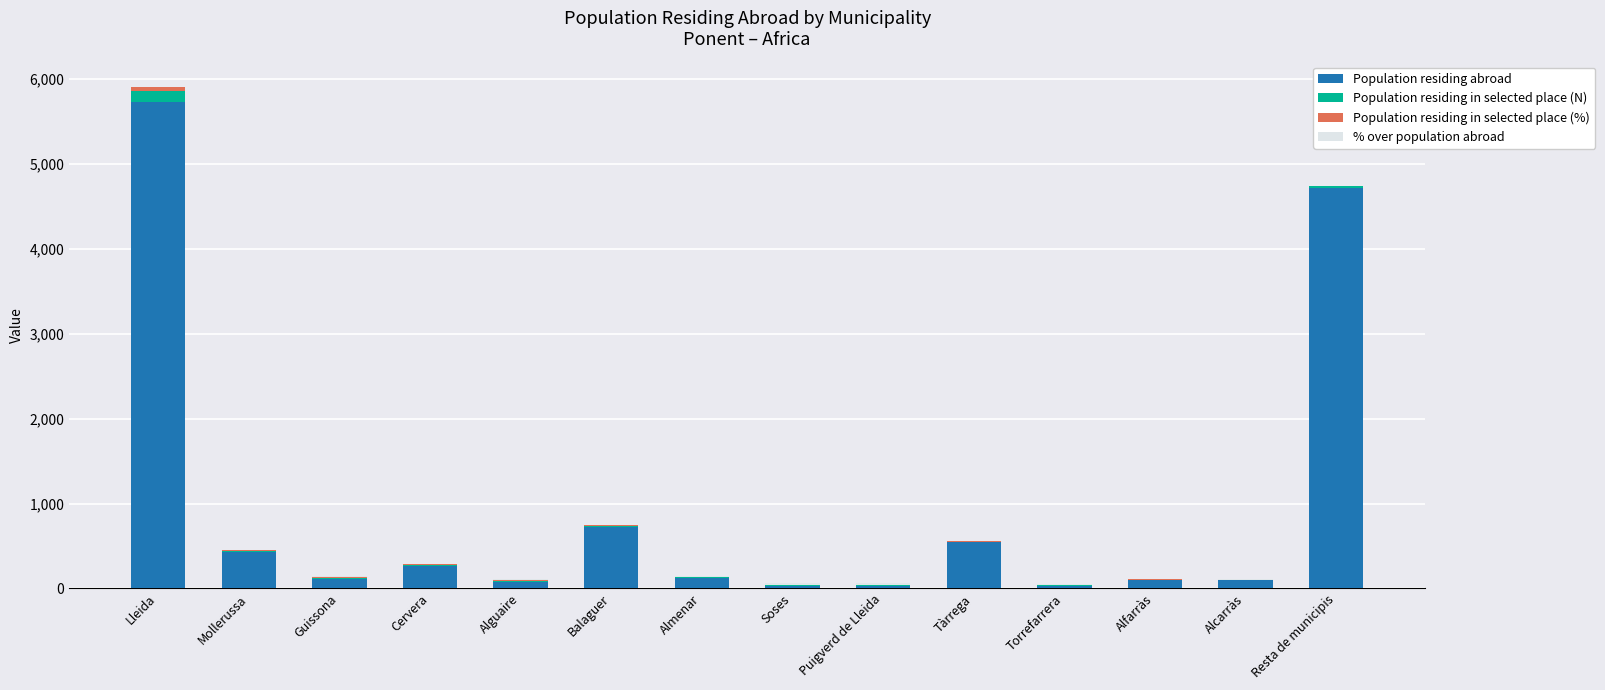

The value of Population residing abroad at Tàrrega is 547.0. True or false?

True